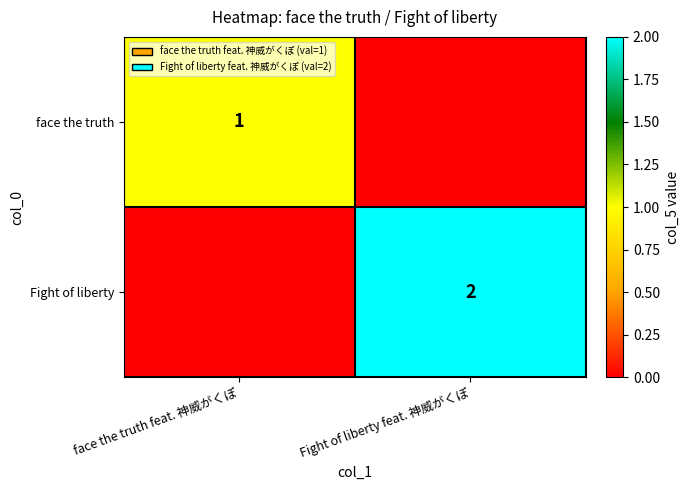

True or false: face the truth has a value of 1 at face the truth feat. 神威がくぽ.

True